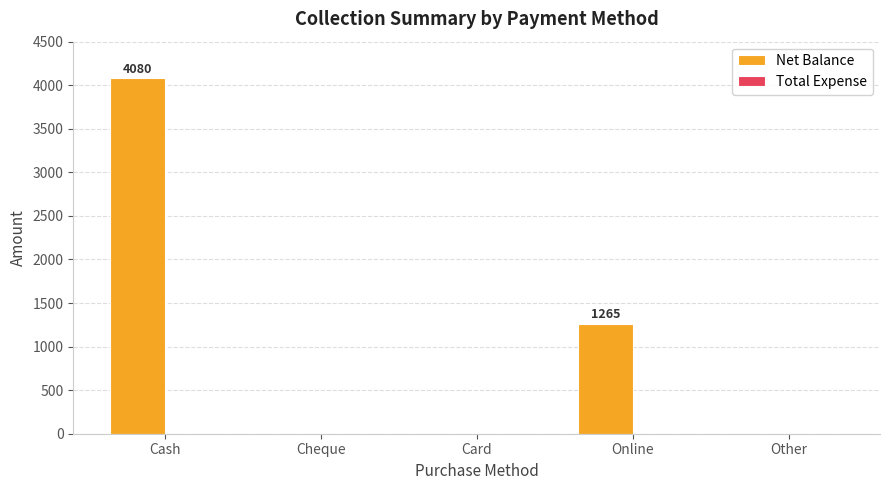

What is the maximum value shown in the chart?

4080